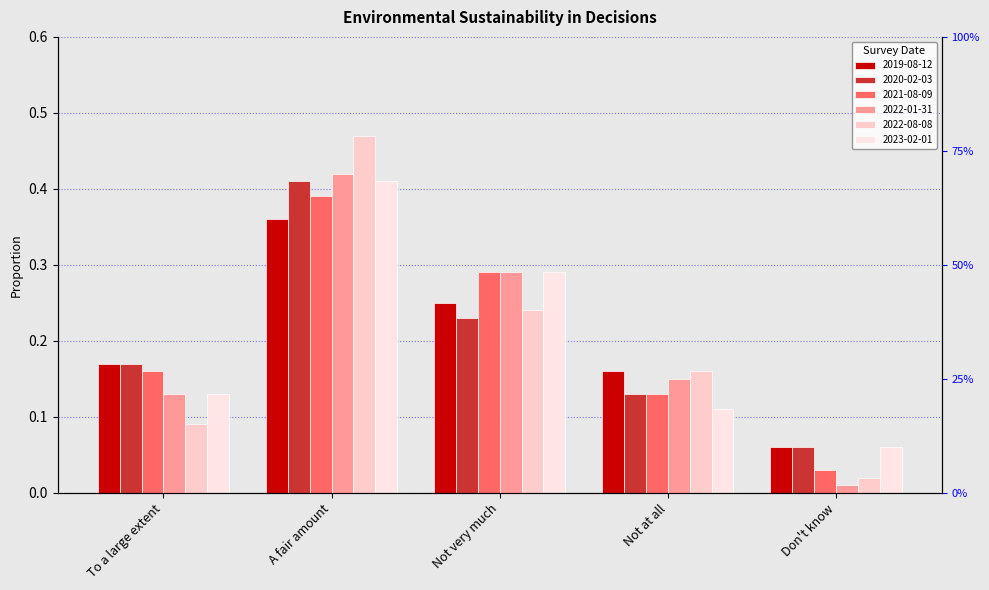

List the series in order of their peak value, lowest first.

2019-08-12, 2021-08-09, 2020-02-03, 2023-02-01, 2022-01-31, 2022-08-08